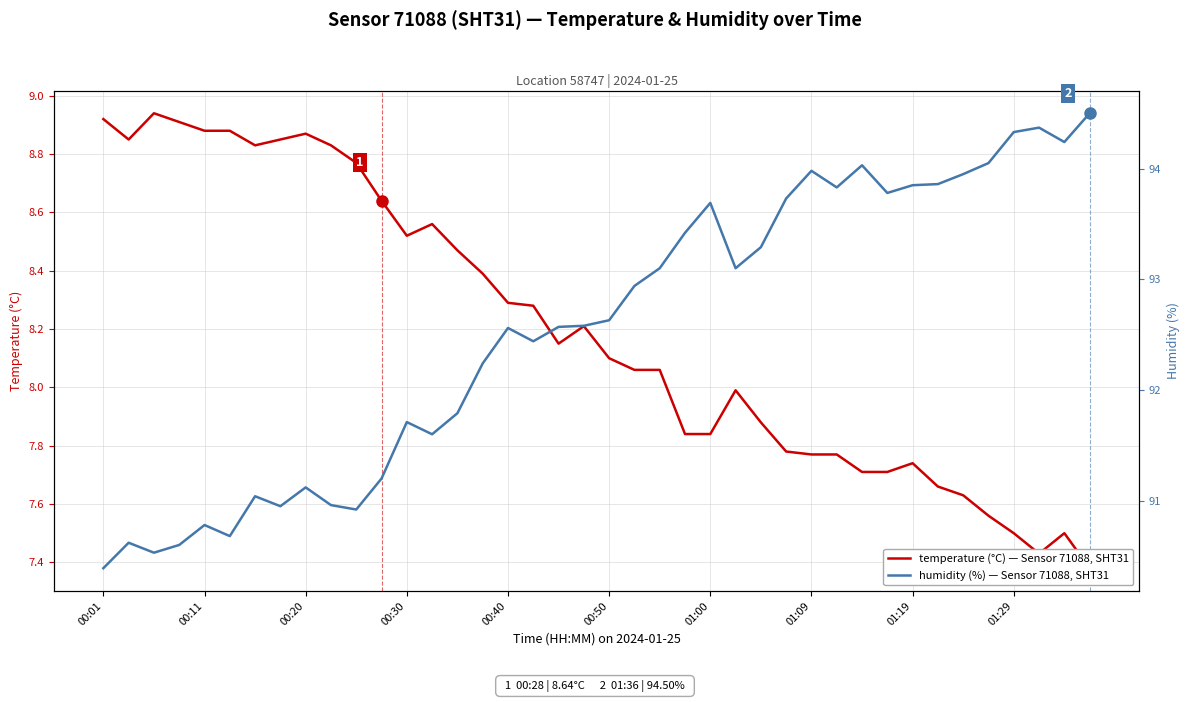

What position from the right is 18?

22